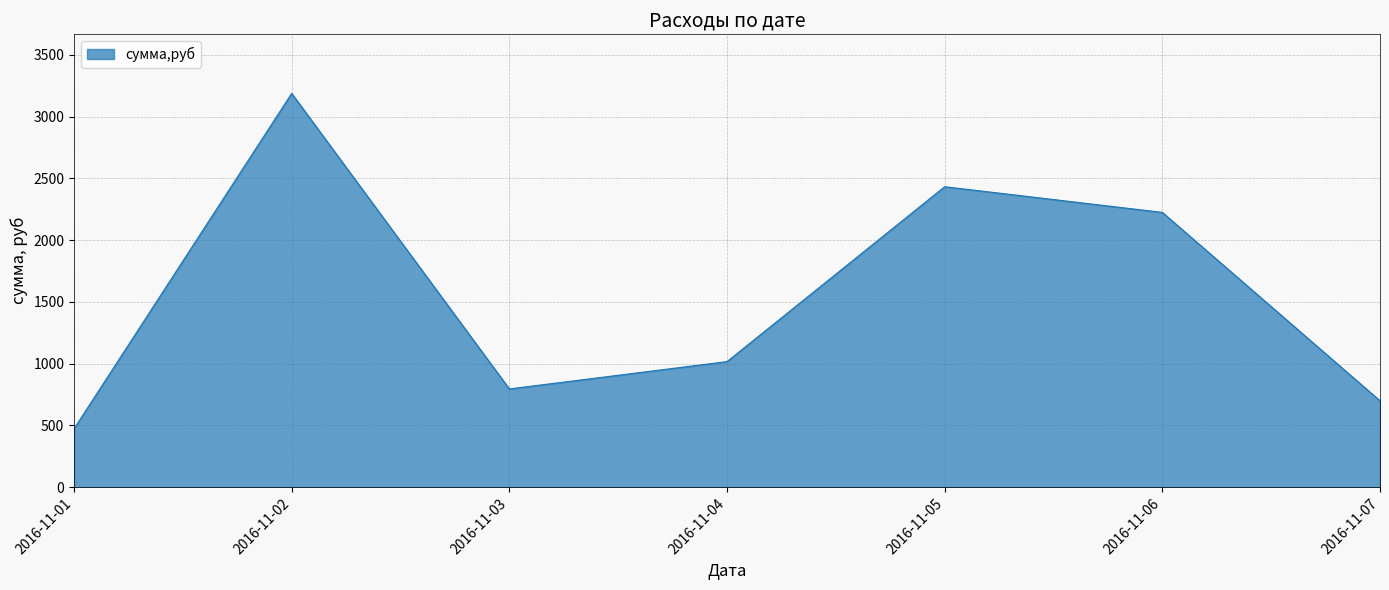

What is the greatest value displayed?

3188.0